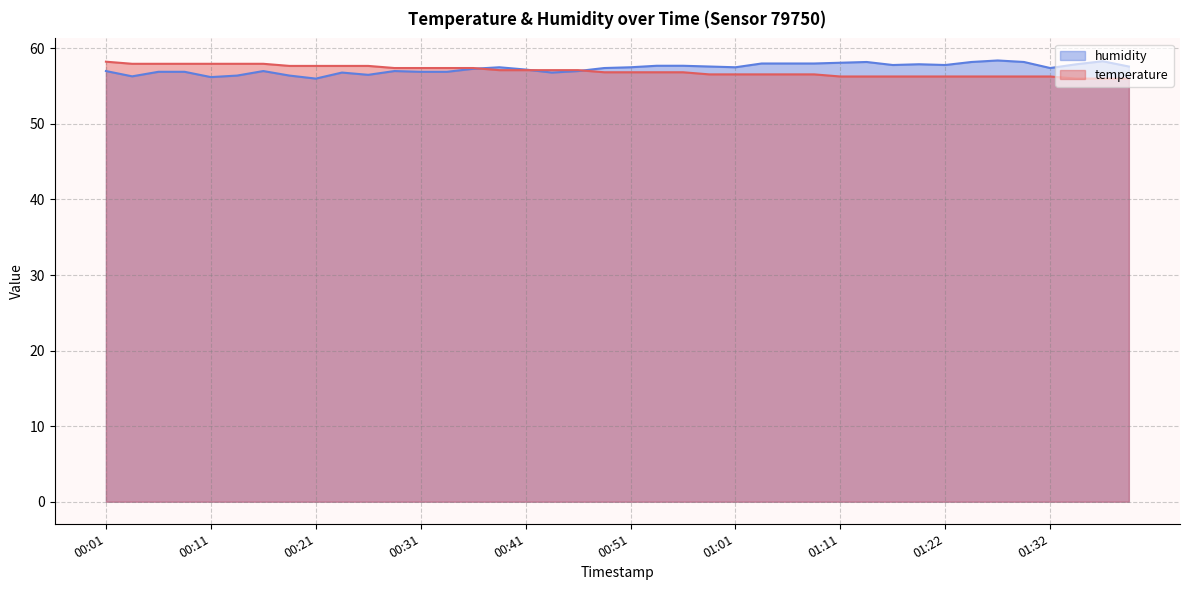

True or false: temperature and humidity intersect in this chart.

True